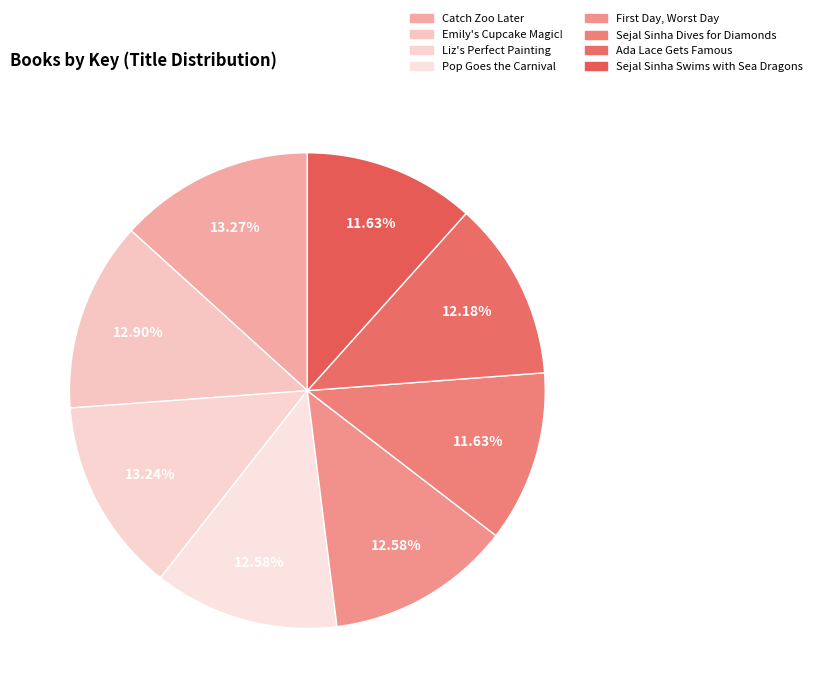

Which category has the smallest portion of the pie?

Sejal Sinha Swims with Sea Dragons